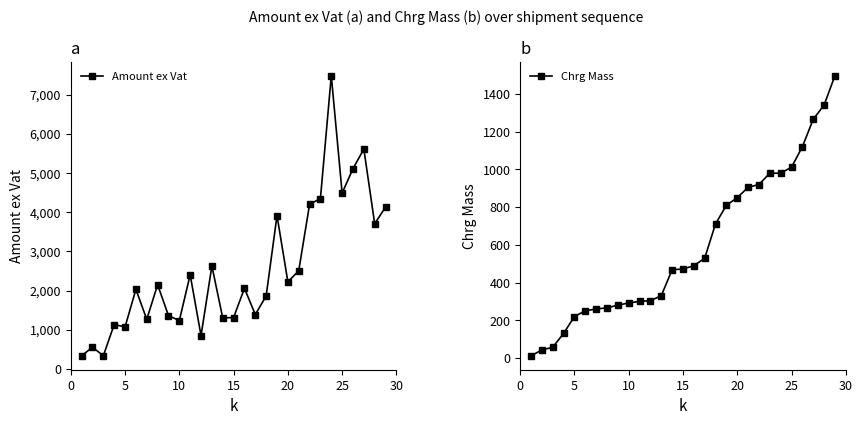

What is the maximum value for Chrg Mass?

1497